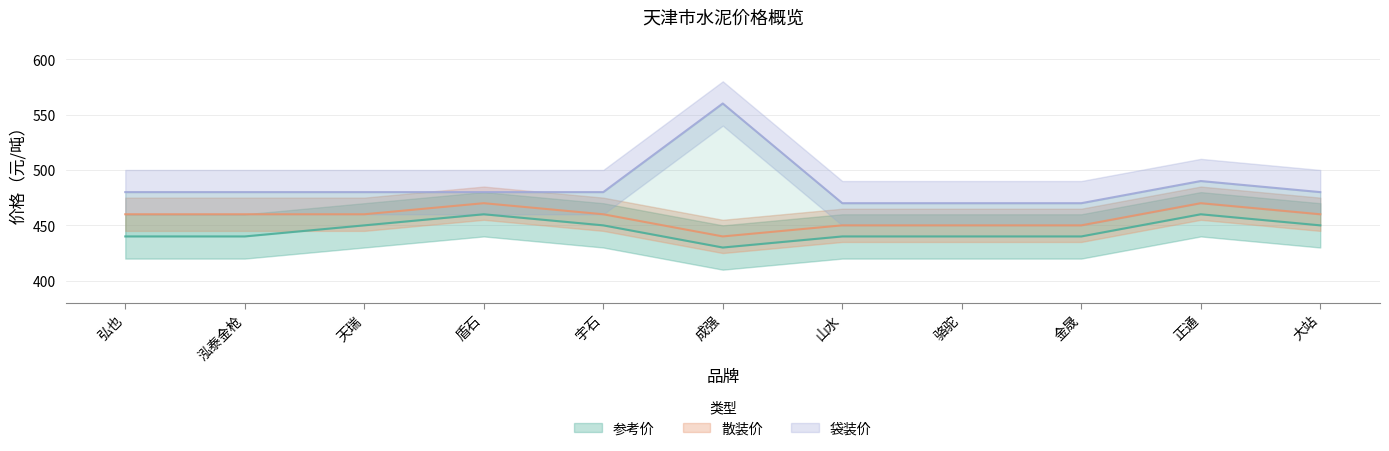

Does the chart have visible grid lines?

Yes